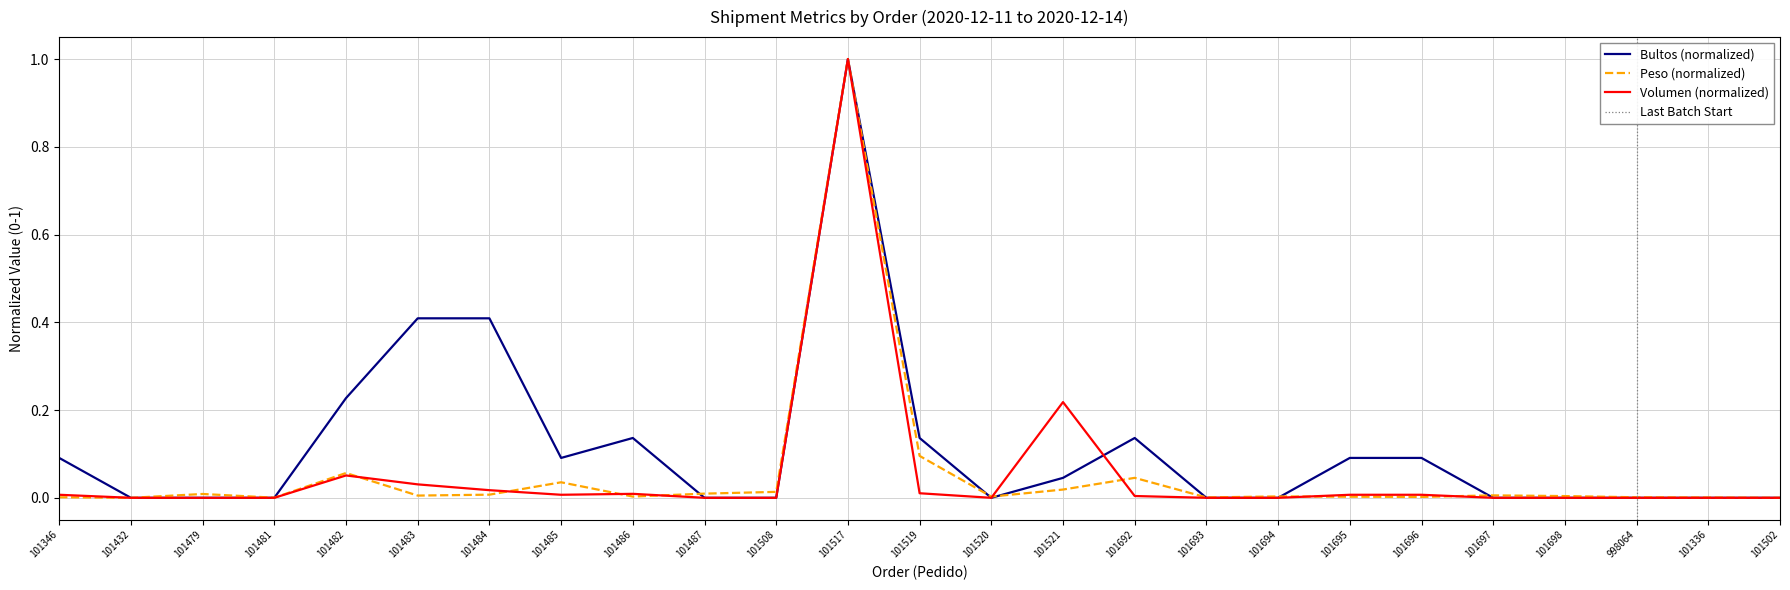

Rank the series by their maximum value, from highest to lowest.

Bultos, Peso, Volumen